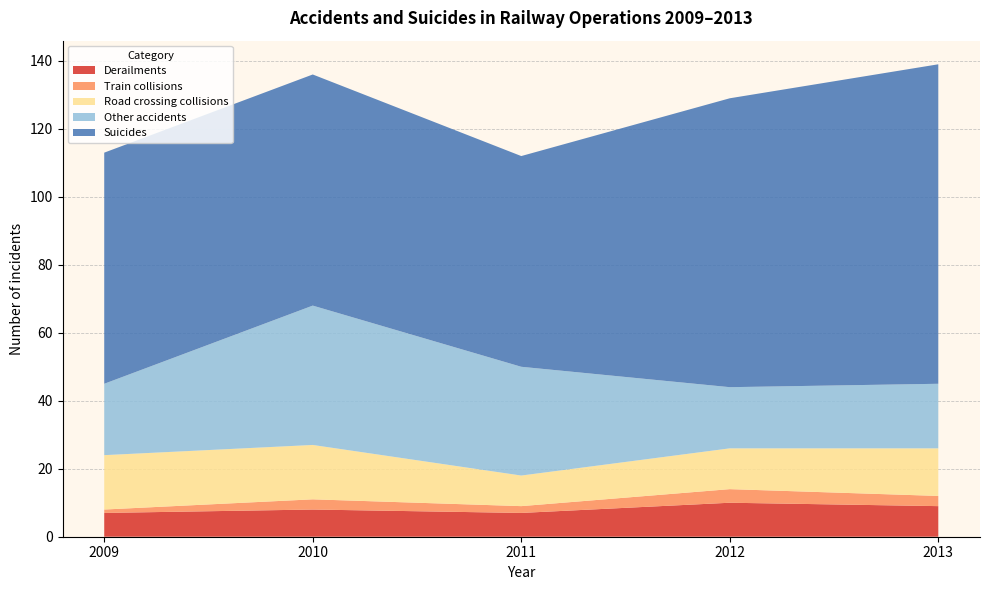

What is the highest value of the Derailments series?

10